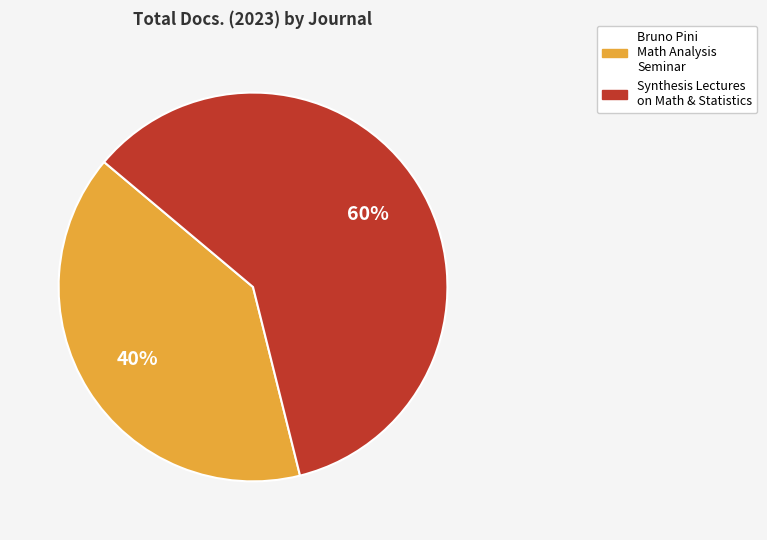

Is there a majority slice in this chart?

Yes